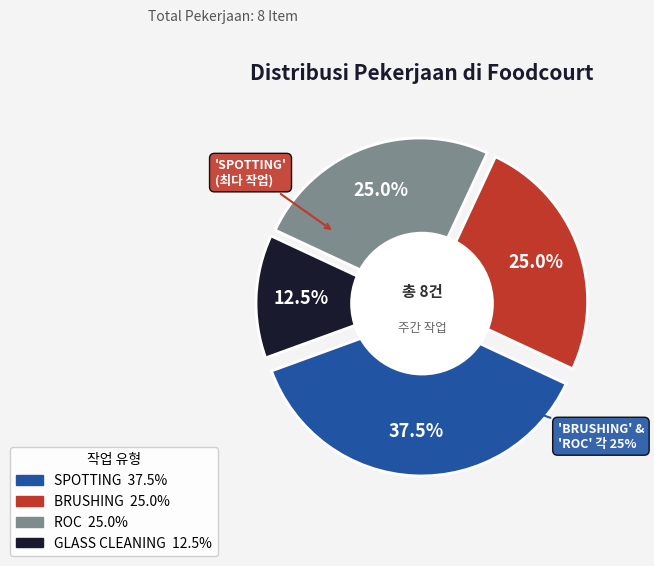

Does ROC represent more than half of the total?

No